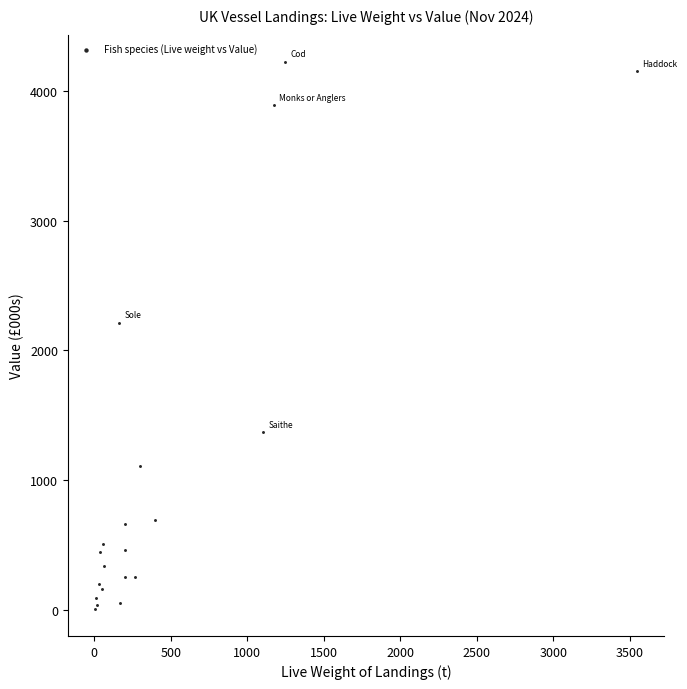

What Y value in the scatter plot is closest to 2116?

2212.3